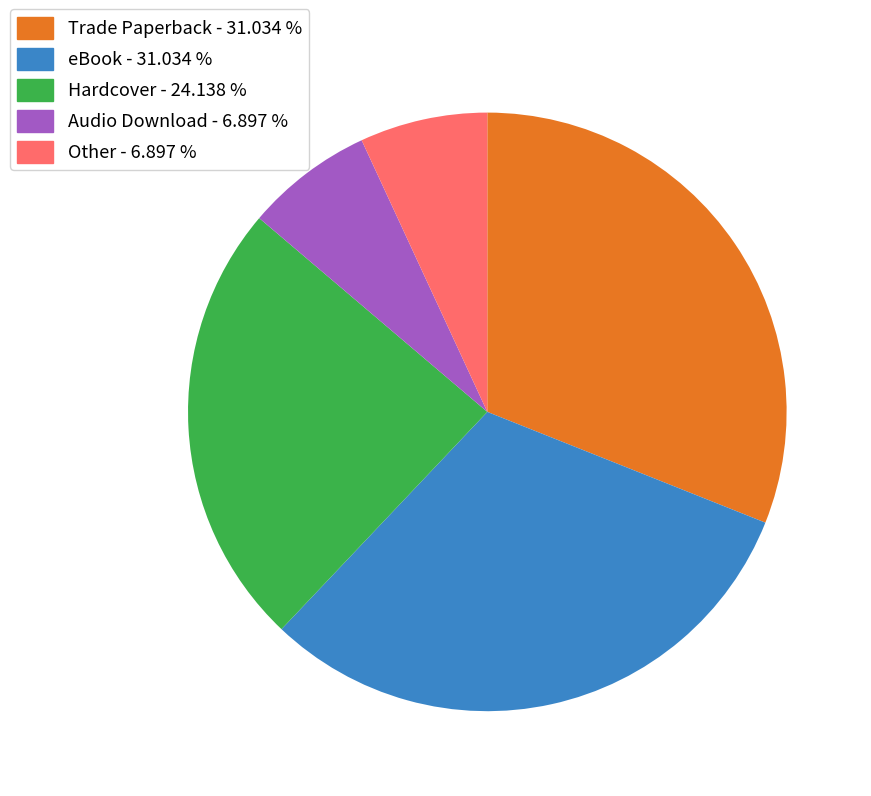

Does Other account for over 50% of the chart?

No